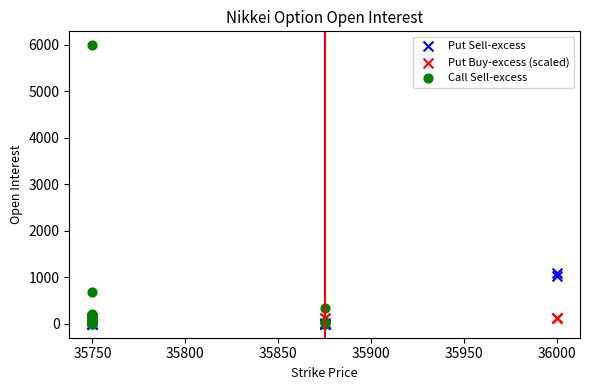

Which series contains the highest Y value?

Call Sell-excess